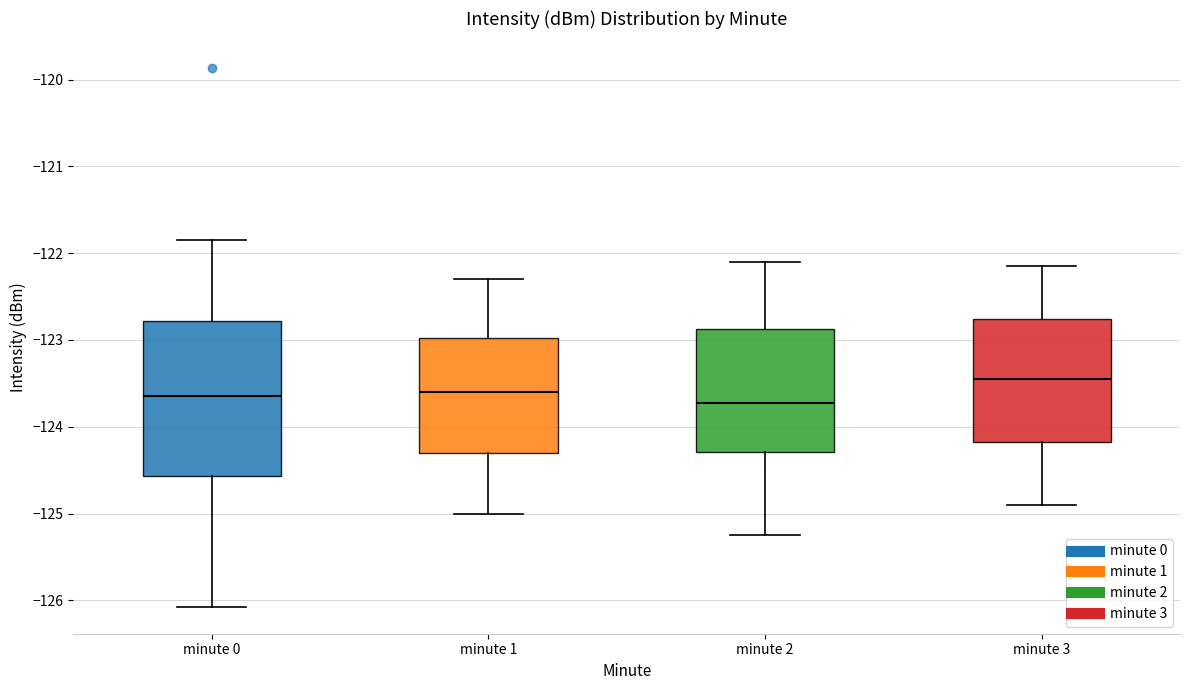

Comparing the boxes themselves (not the whiskers), which one is the tallest?

minute 0